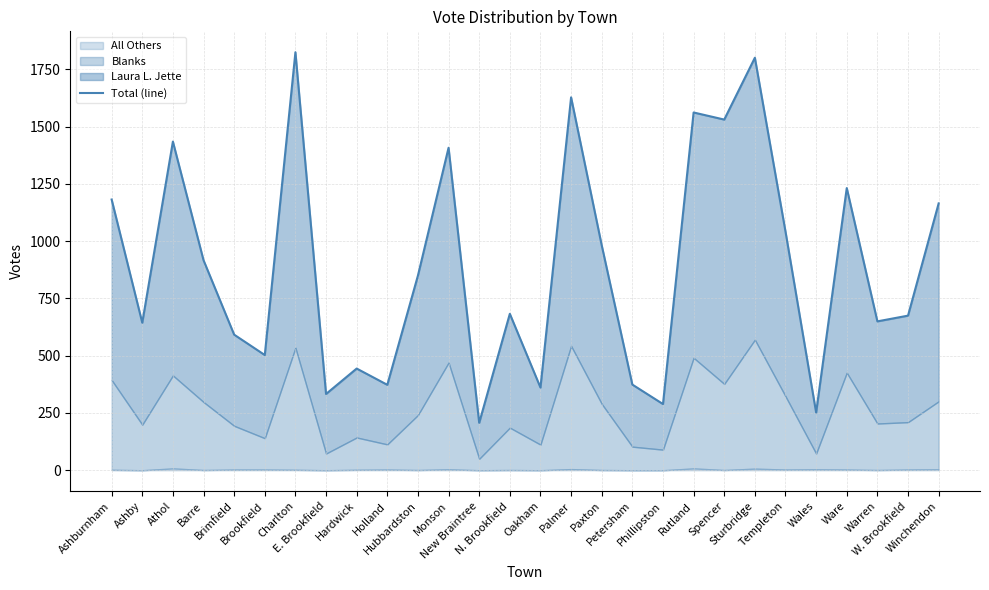

At which label is the value closest to 1016?

Templeton